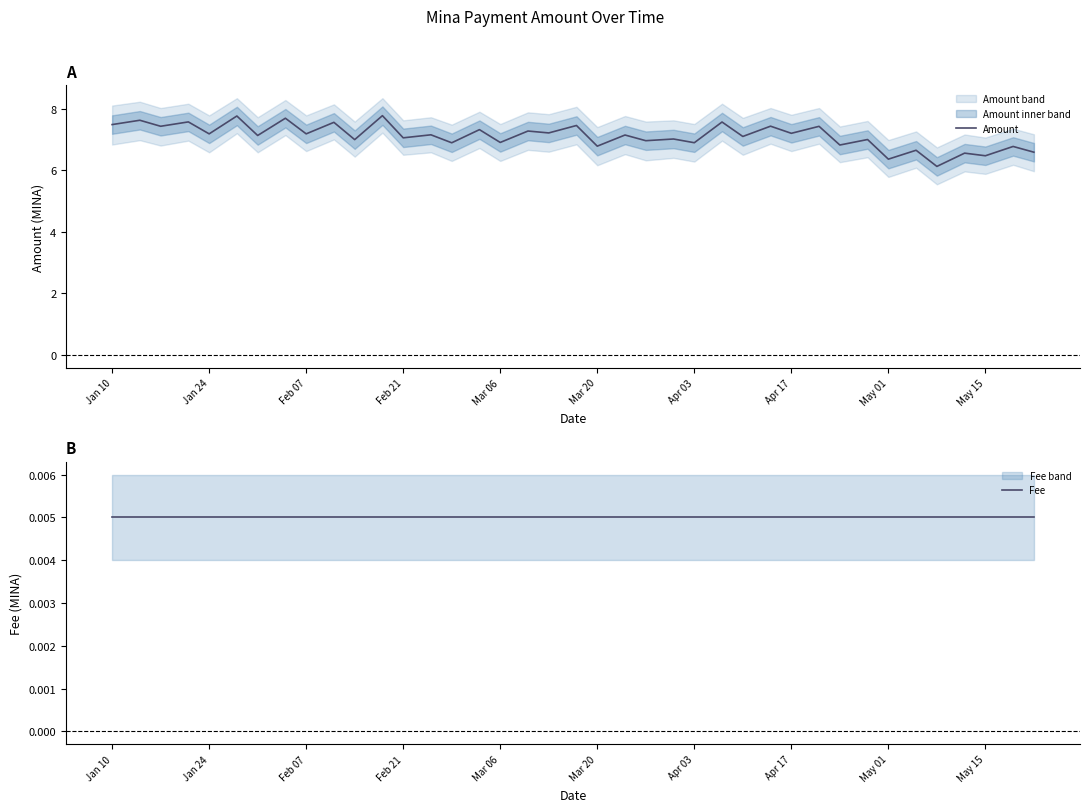

Is it true that Amount equals 1.9 at Apr 17?

False